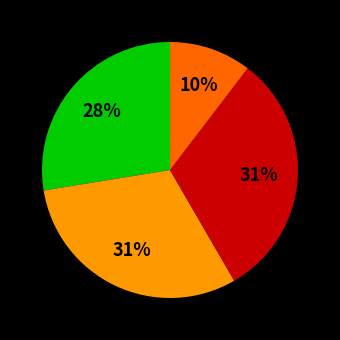

To the nearest percent, what is the average slice percentage?

25%